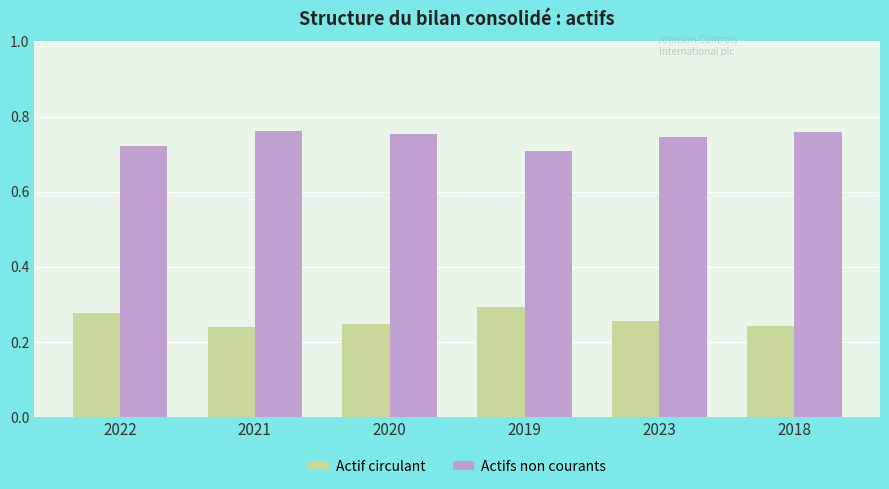

What is the sum of the Actifs non courants values at 2021 and 2022?

1.5